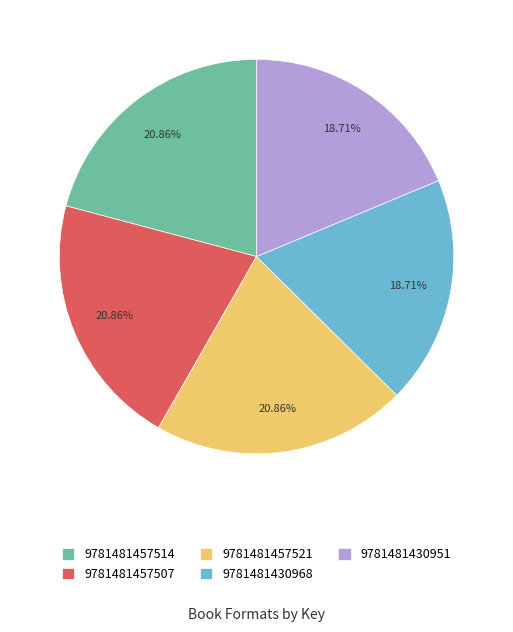

To the nearest percent, what percentage of the pie is 9781481457521?

21%